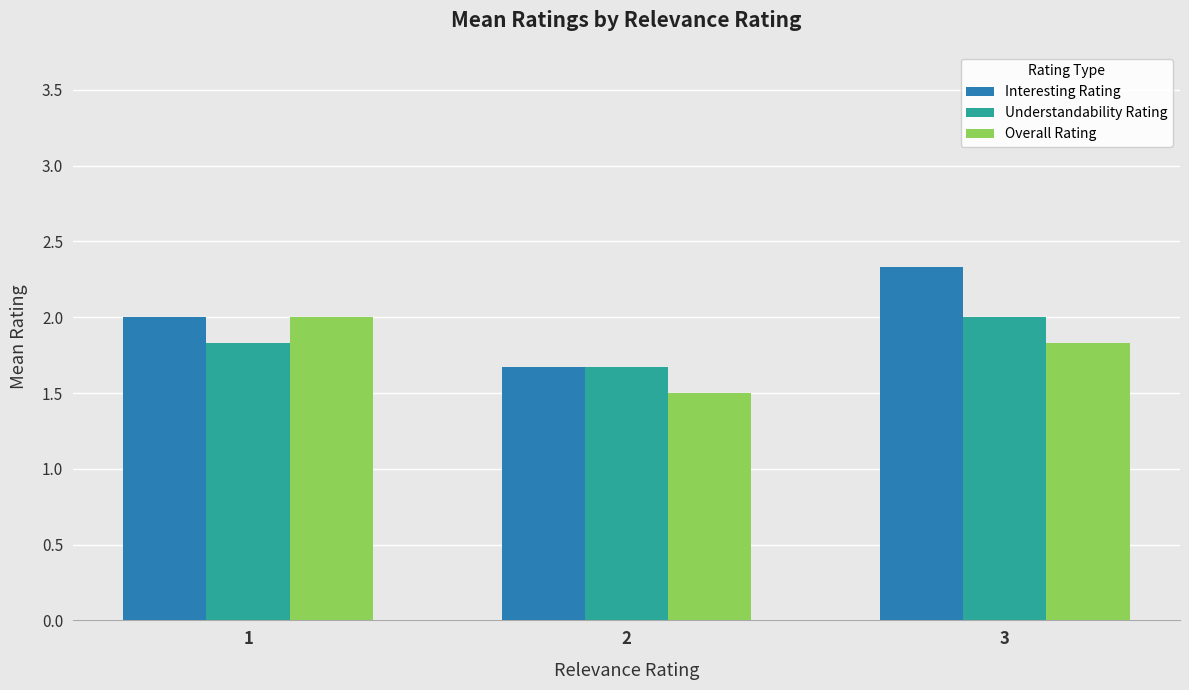

Are the bars horizontal?

No